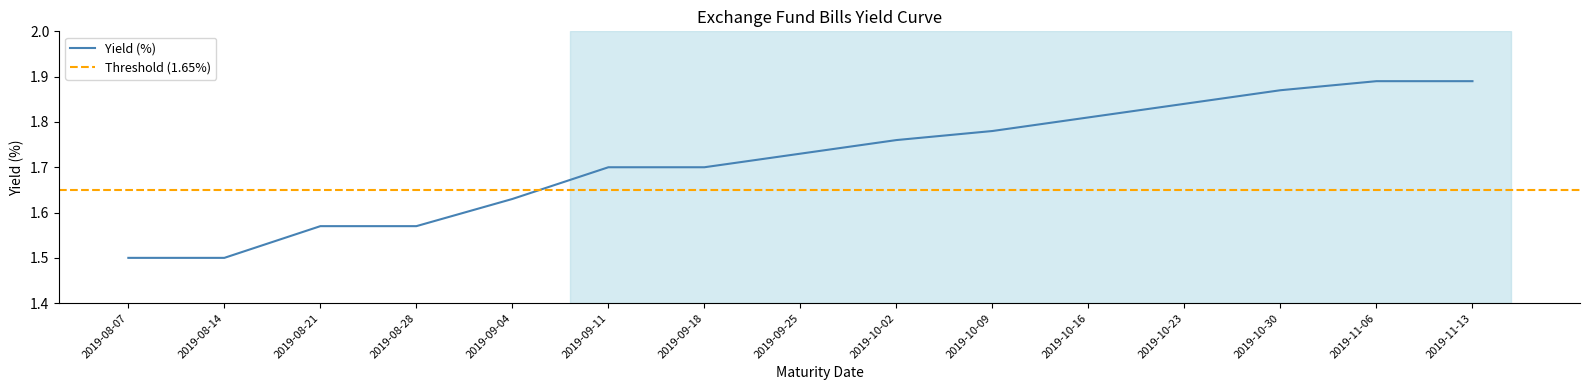

What is the label of the 10th point from the left?

2019-10-09